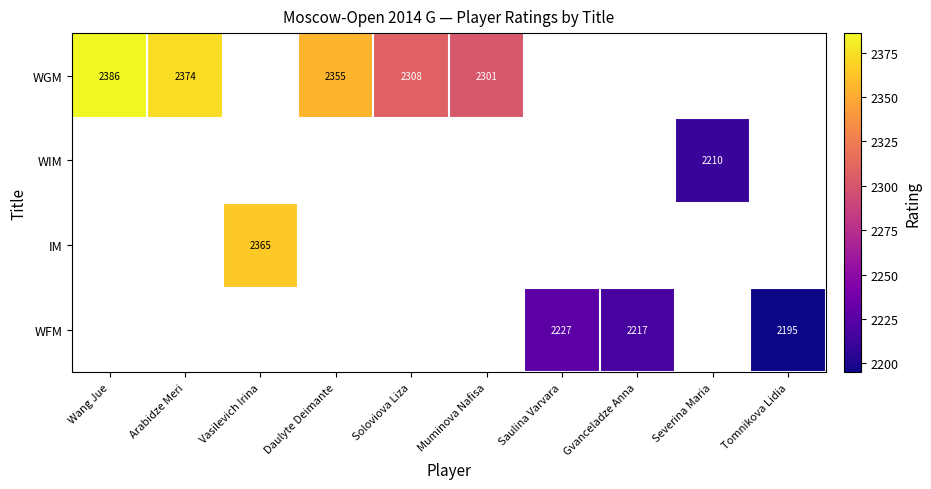

Is it true that WIM equals 1482.5 at Severina Maria?

False